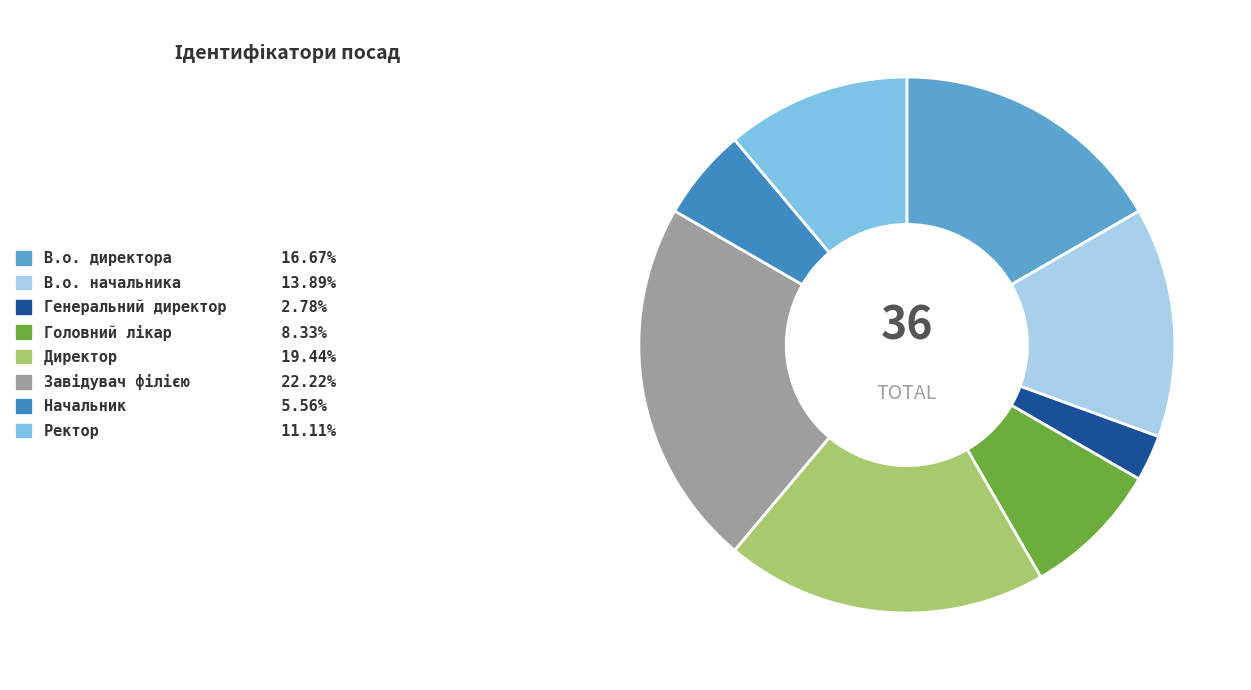

To the nearest percent, what portion does Директор represent?

19%